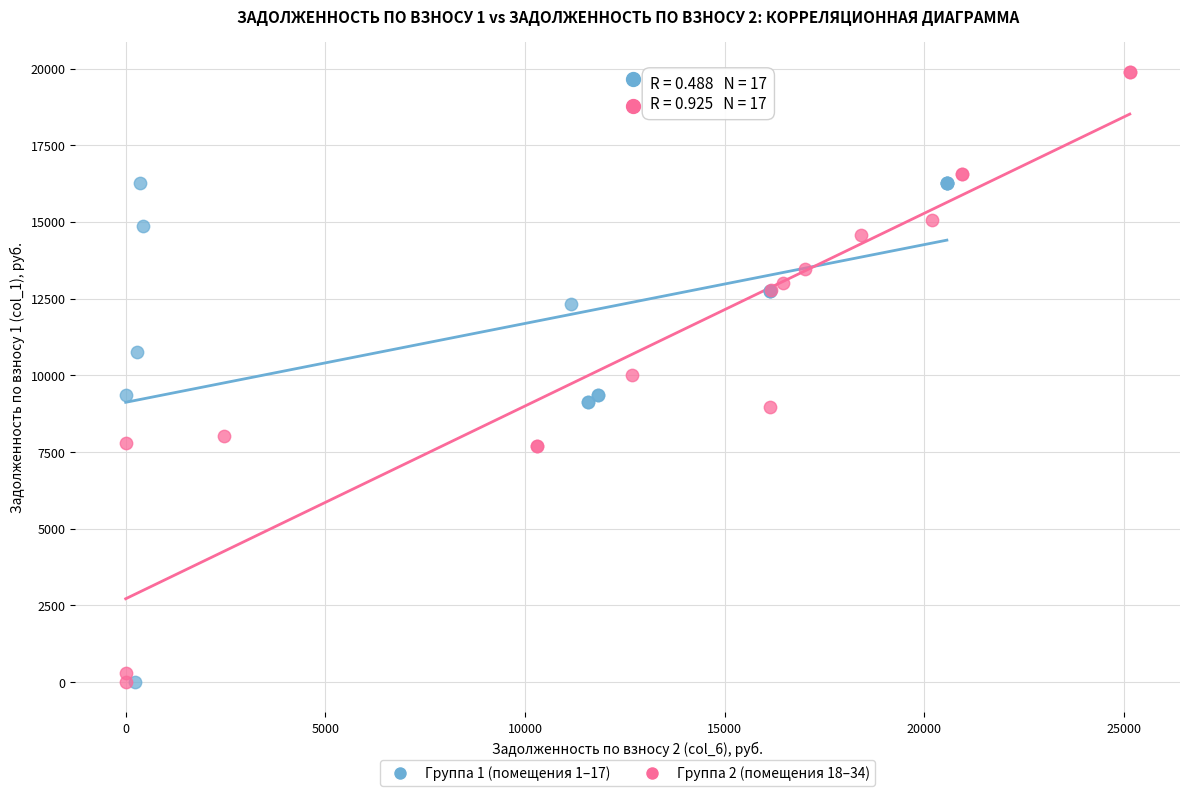

Which series has the largest Y range (max minus min)?

Группа 2 (помещения 18–34)